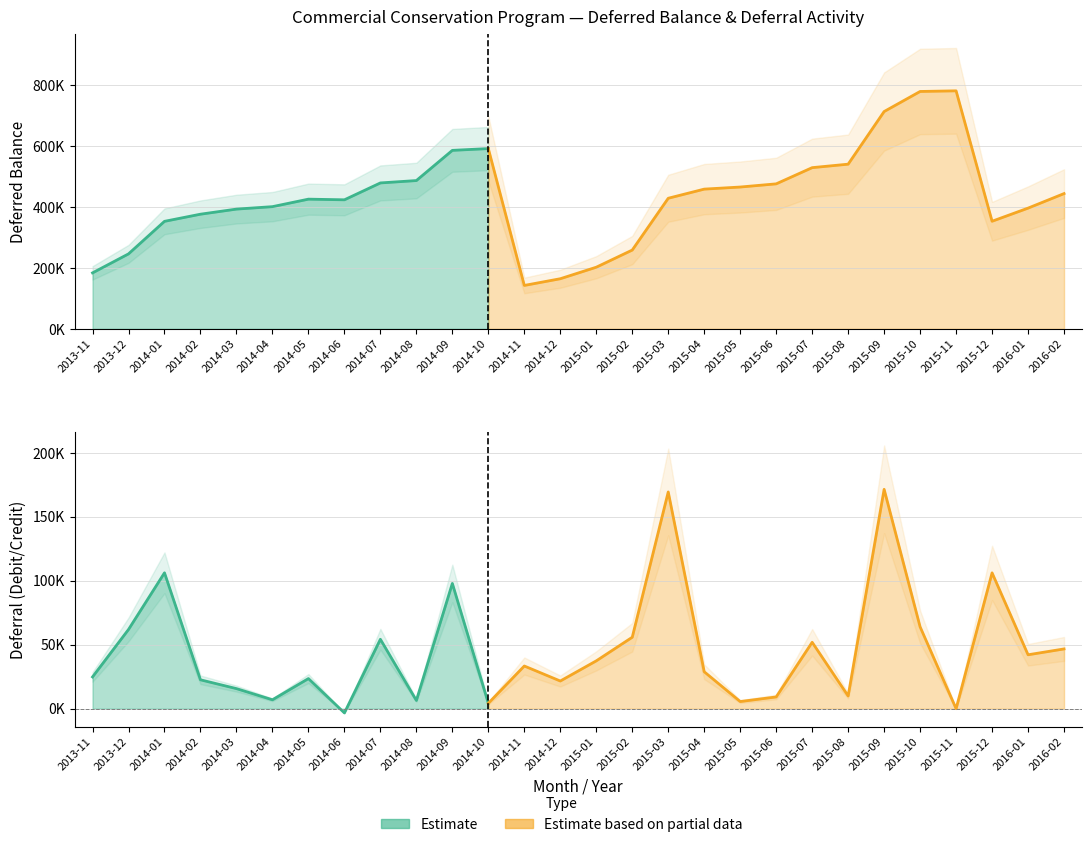

True or false: Deferral and Deferred Balance cross at least once.

False